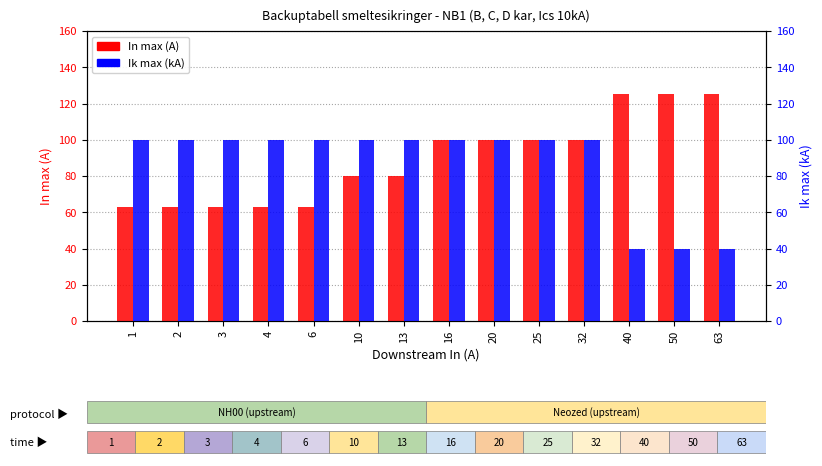

Is it true that In max (A) equals 125 at 63?

True